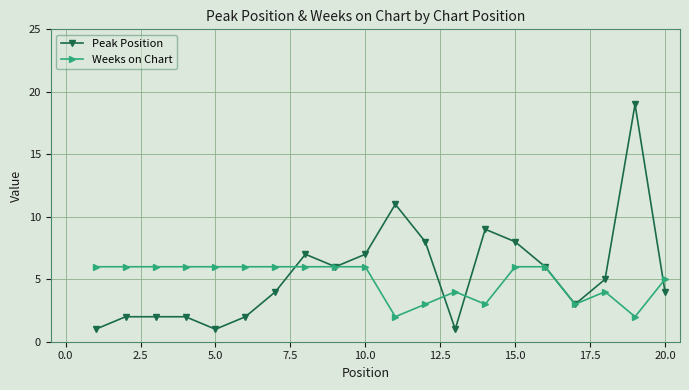

Which series has the widest spread of values?

Peak Position